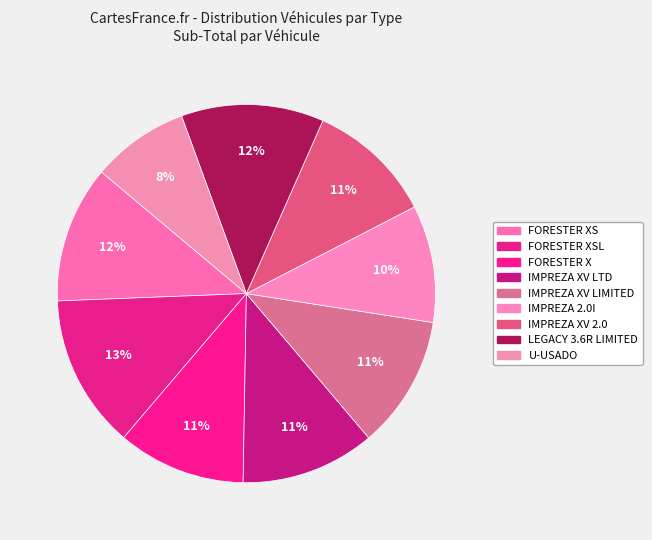

Rank the categories by value from highest to lowest.

FORESTER XSL, LEGACY 3.6R LIMITED, FORESTER XS, IMPREZA XV LTD, IMPREZA XV LIMITED, FORESTER X, IMPREZA XV 2.0, IMPREZA 2.0I, U-USADO